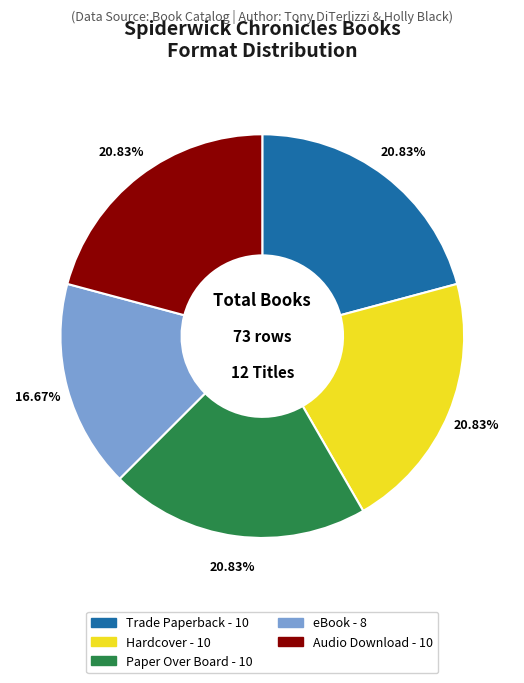

True or false: Paper Over Board accounts for 14% of the total.

False